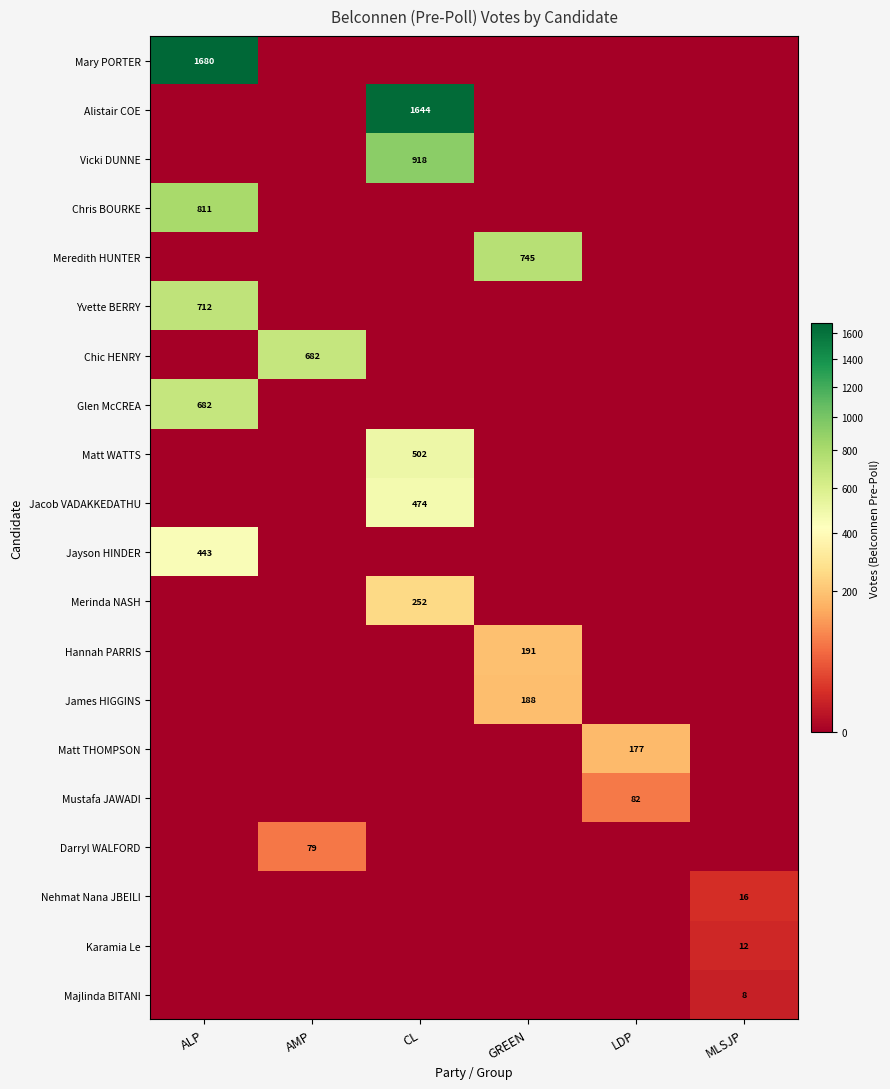

The value of Vicki DUNNE at CL is 1239. True or false?

False